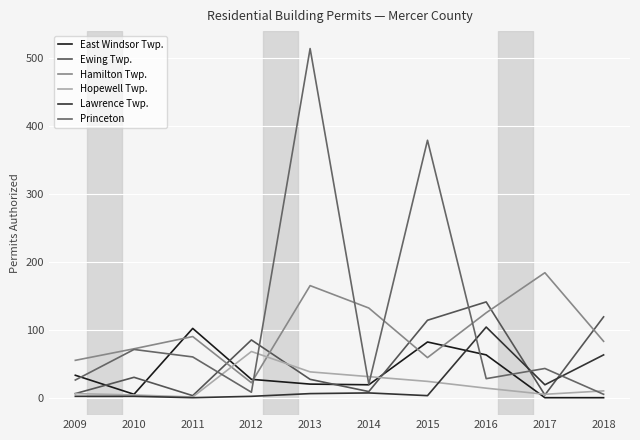

How many lines are shown in the chart?

6